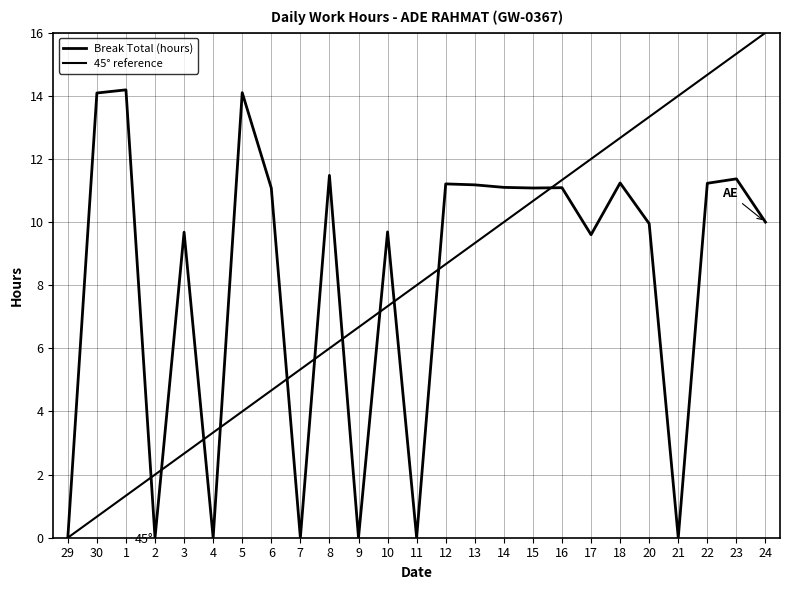

Between 2 and 18, which series saw the biggest shift?

Break Total (hours)